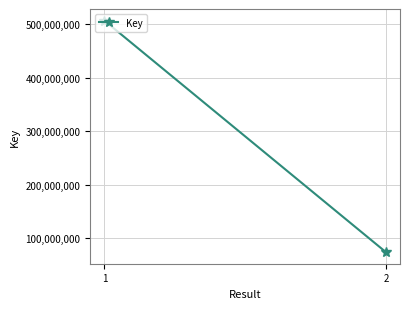

Is it true that the value at 1 is 217022608?

False